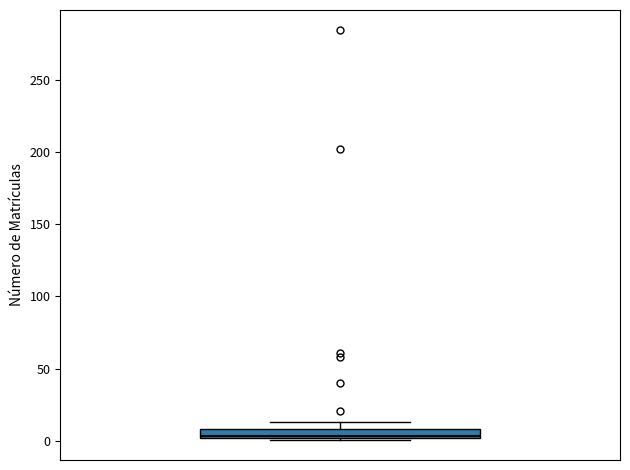

Where does the median line of the box sit on the y-axis? The values are not printed on the chart, so give them approximately, as read against the axis.

5